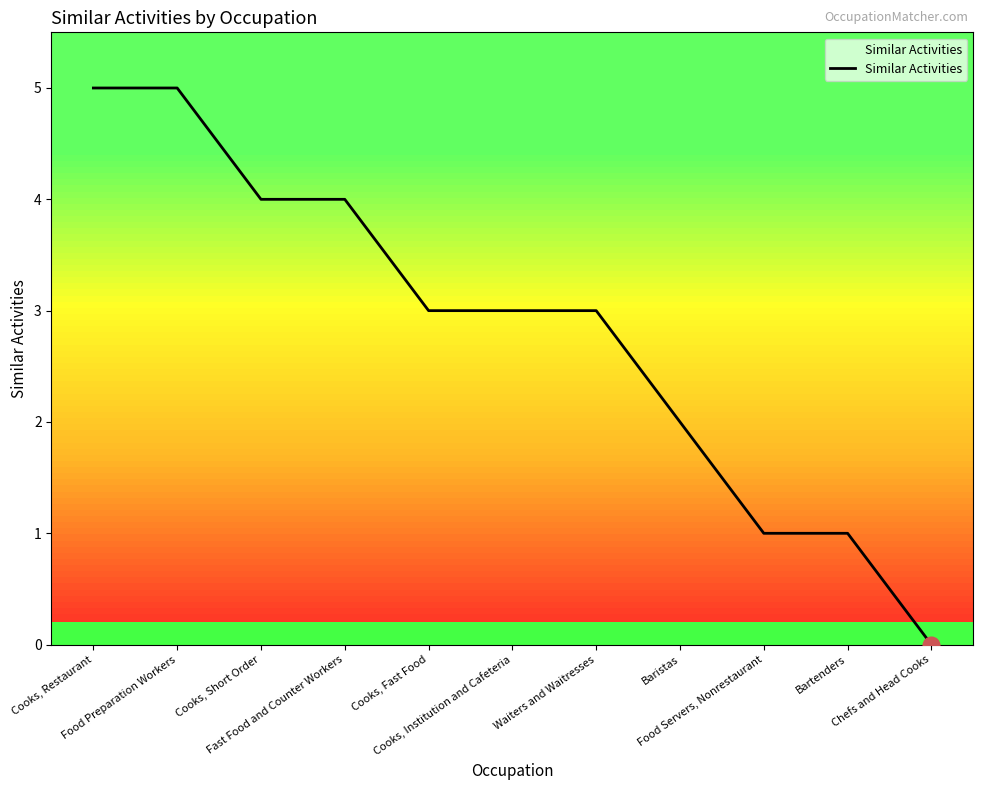

How many lines are shown in the chart?

1